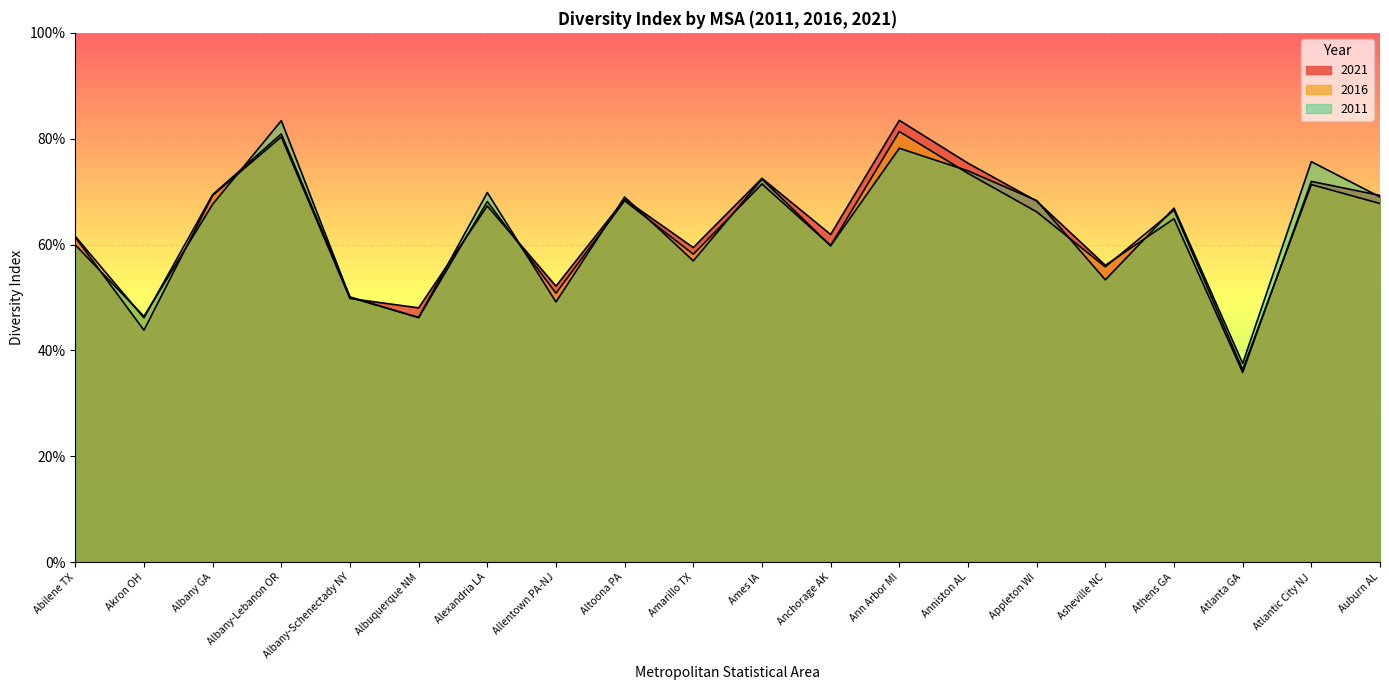

How many lines are shown in the chart?

3